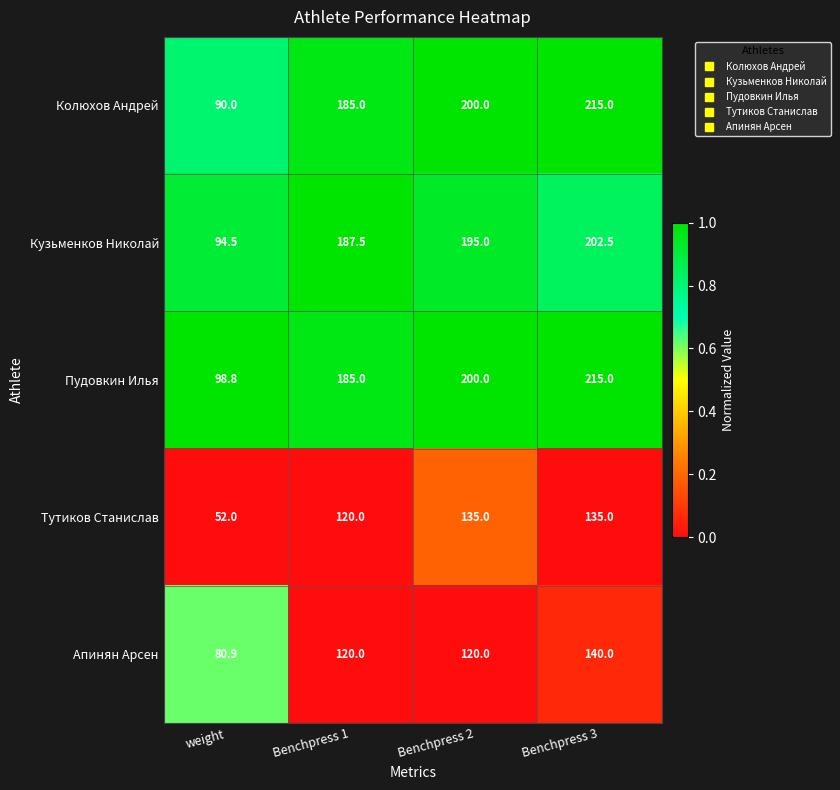

What is the minimum value shown in the chart?

52.0